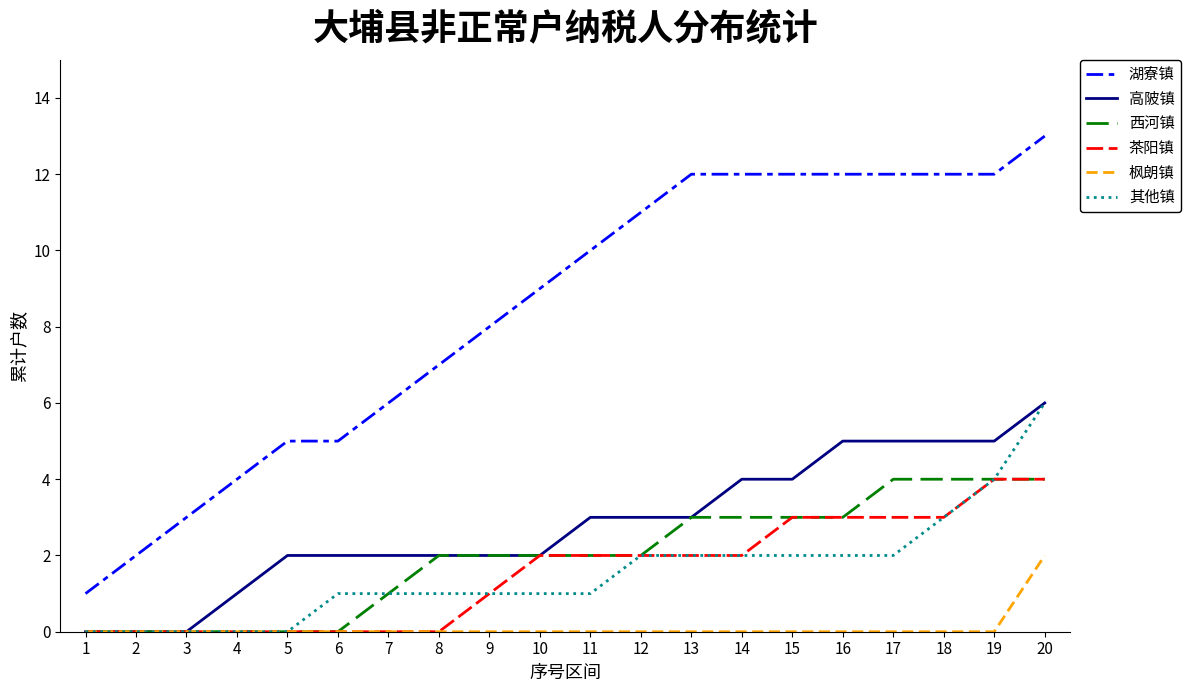

The value of 高陂镇 at 15 is 7. True or false?

False